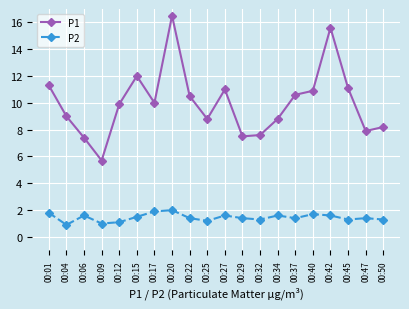

Between 00:22 and 00:32, which series saw the biggest shift?

P1